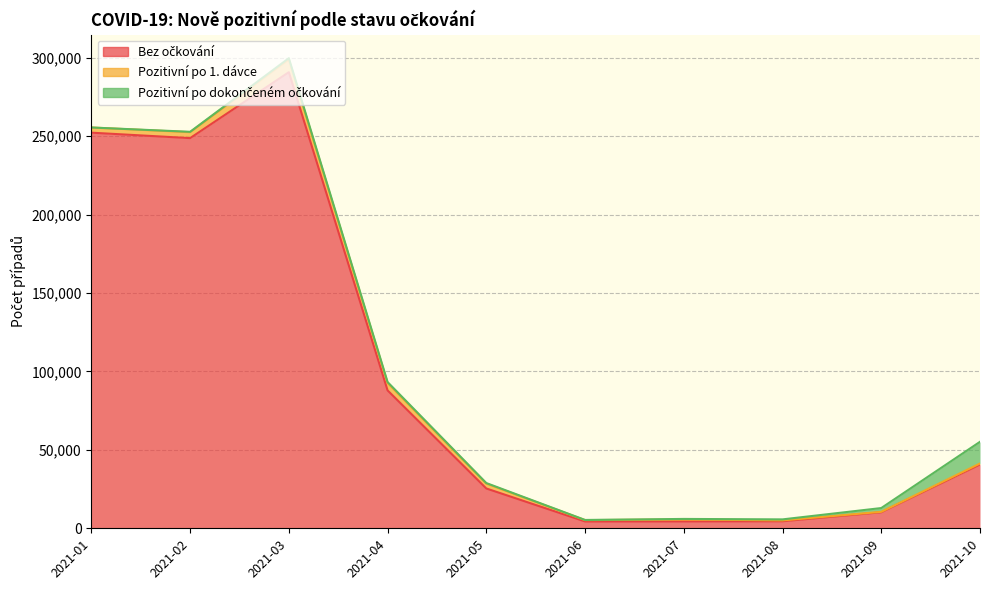

Reading left to right, list all the values displayed in this chart.

Bez očkování: 252285	248811	290857	87942	25385	4355	4375	4474	10228	40655
Pozitivní po 1. dávce: 3308	3792	8127	4740	3111	853	1264	559	275	675
Pozitivní po dokončeném očkování: 0	237	811	578	349	106	331	649	2404	13832